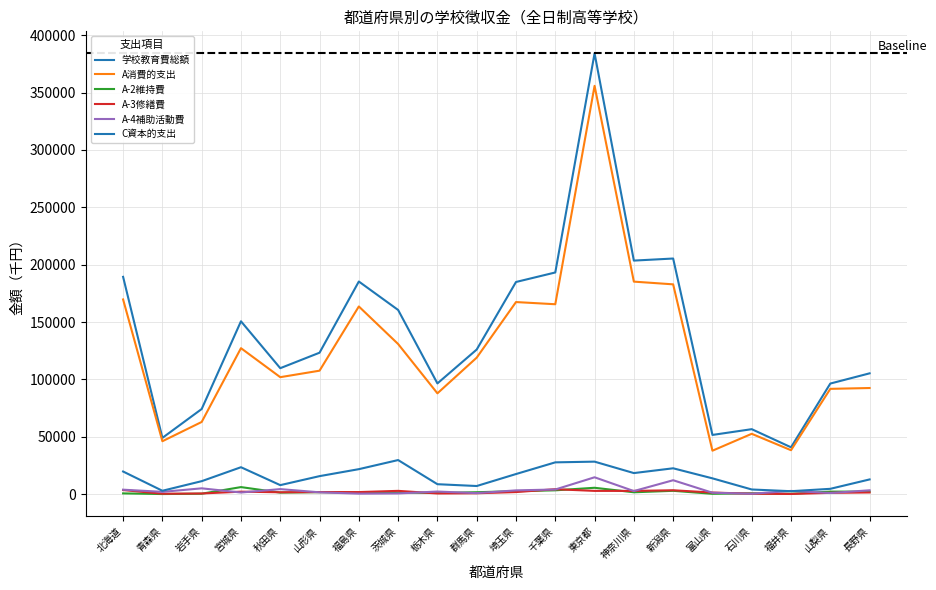

In C資本的支出, how many points are higher than both neighbors (excluding endpoints)?

4